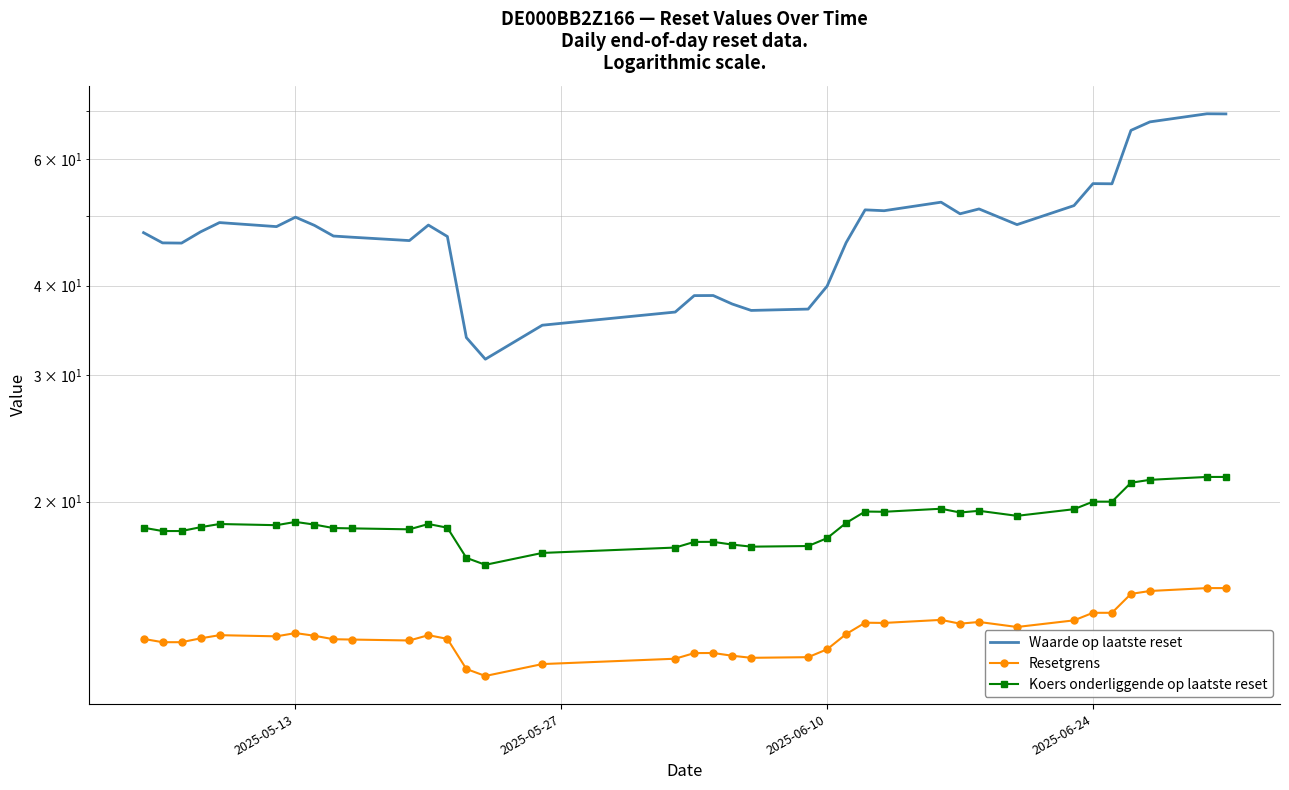

Is the value of Waarde op laatste reset at 16 greater than the value of Resetgrens at 27?

Yes